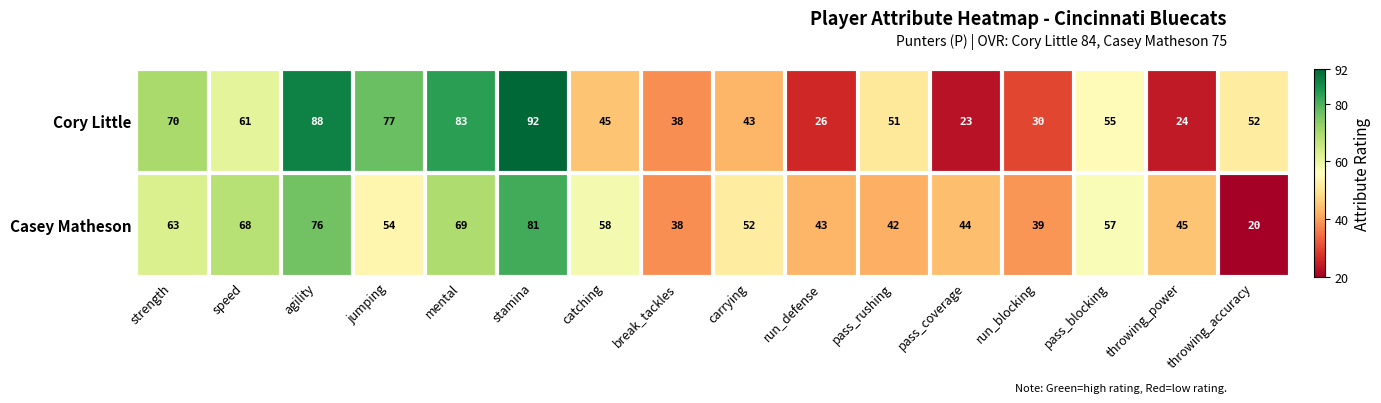

What is the spread (max minus min) of values at run_defense?

17